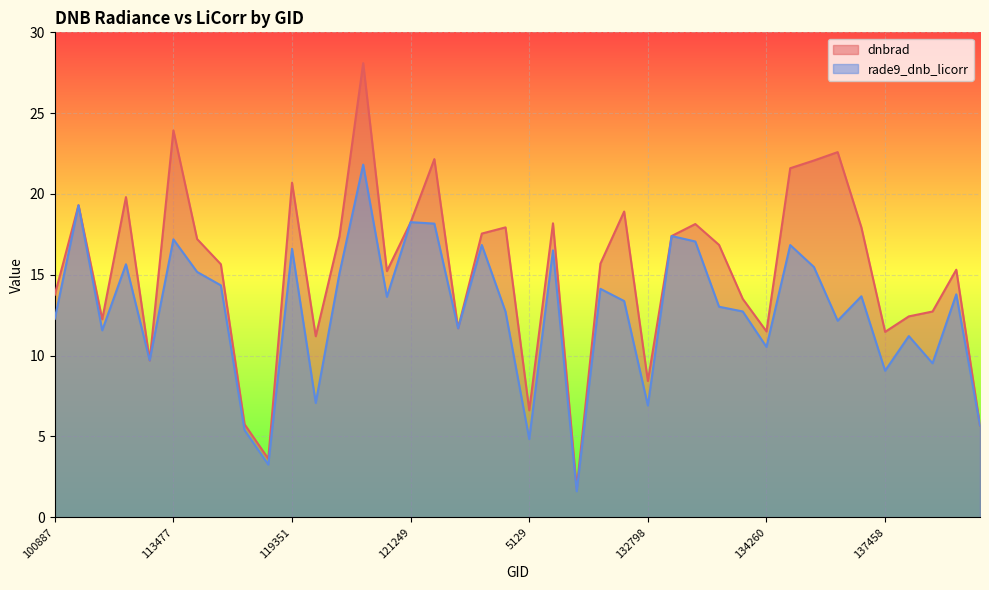

How many values in the rade9_dnb_licorr series are below 13?

18